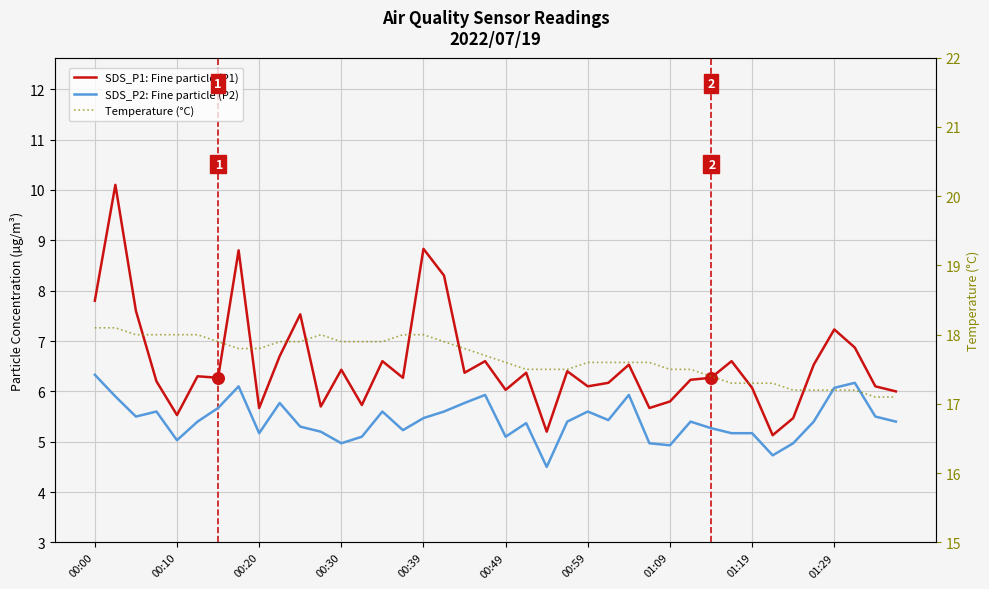

What is the total value across all series at 37?

30.2